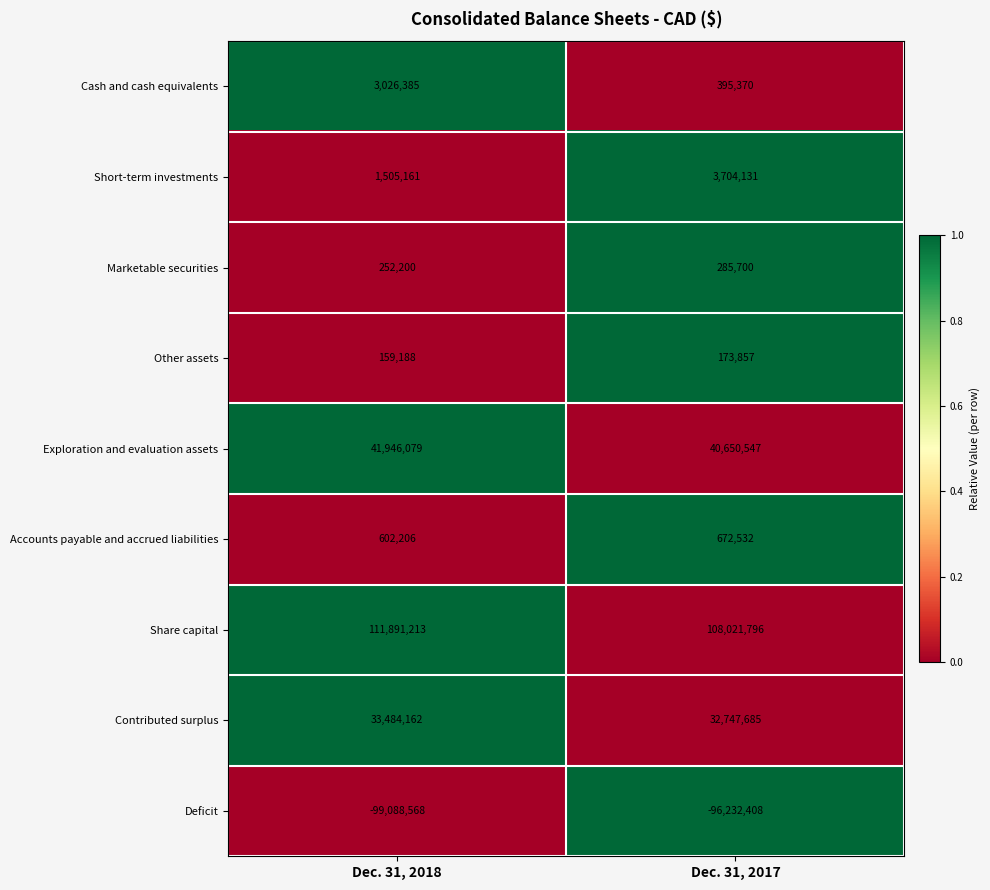

Between Dec. 31, 2018 and Dec. 31, 2017, which series saw the biggest shift?

Share capital